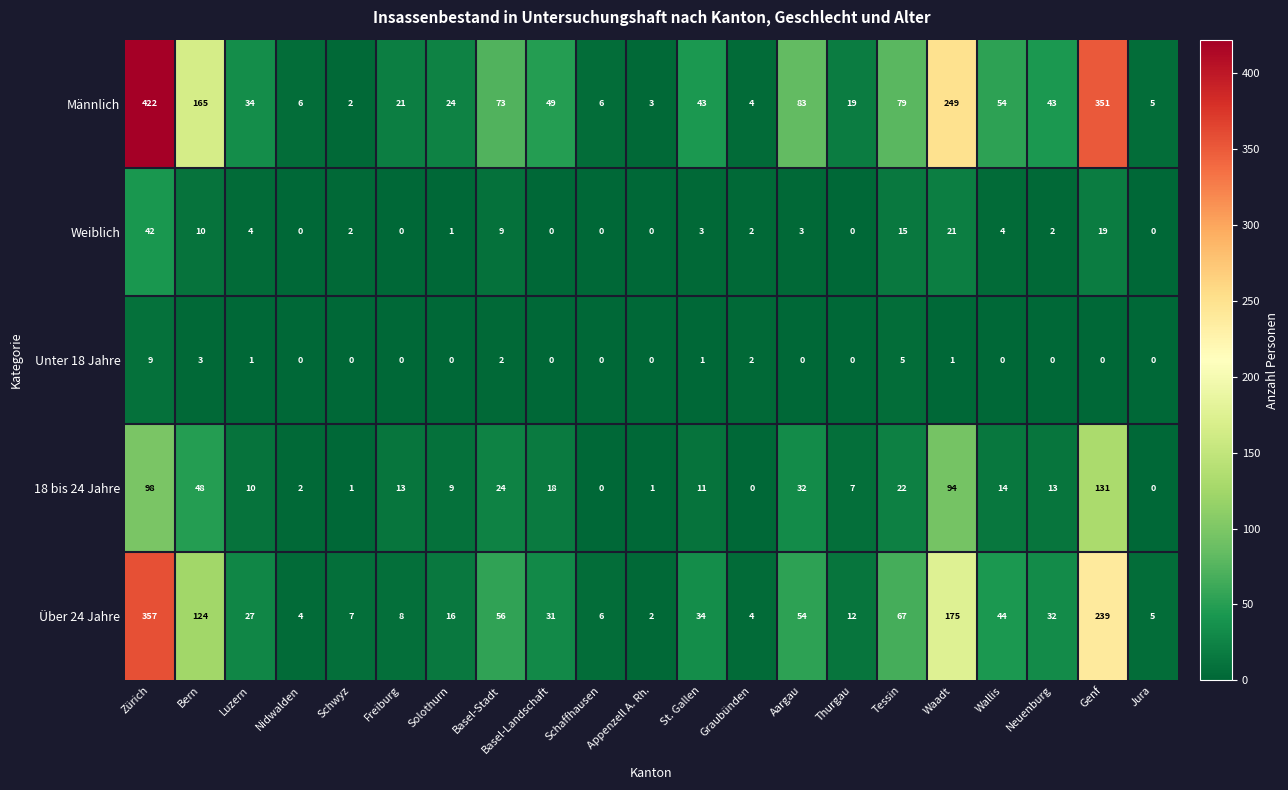

Which series has the largest total across all categories?

Männlich